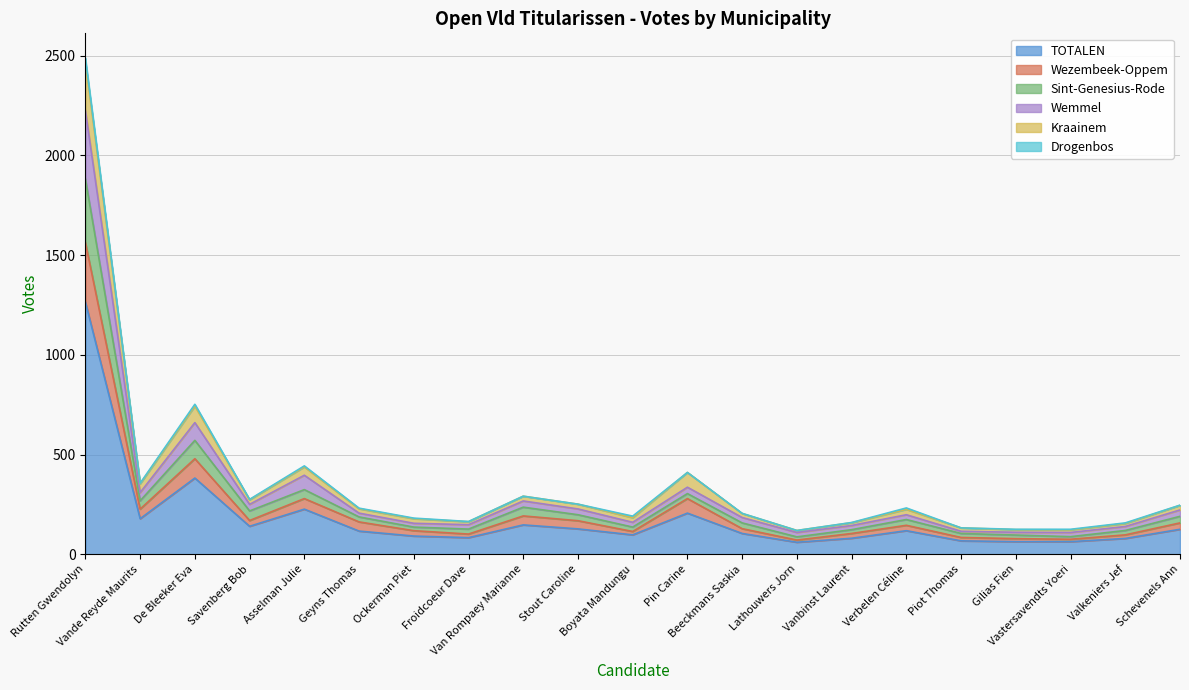

True or false: Wezembeek-Oppem and TOTALEN cross at least once.

False